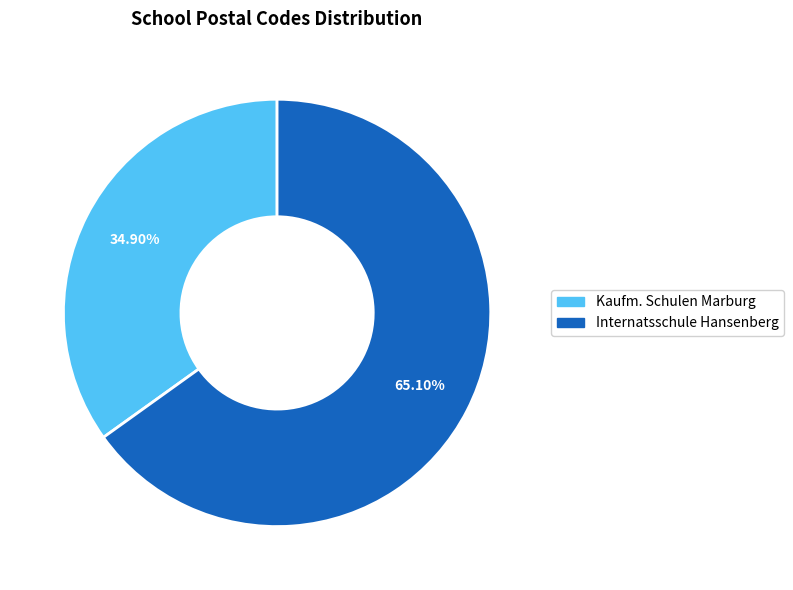

Does any single category account for the majority?

Yes